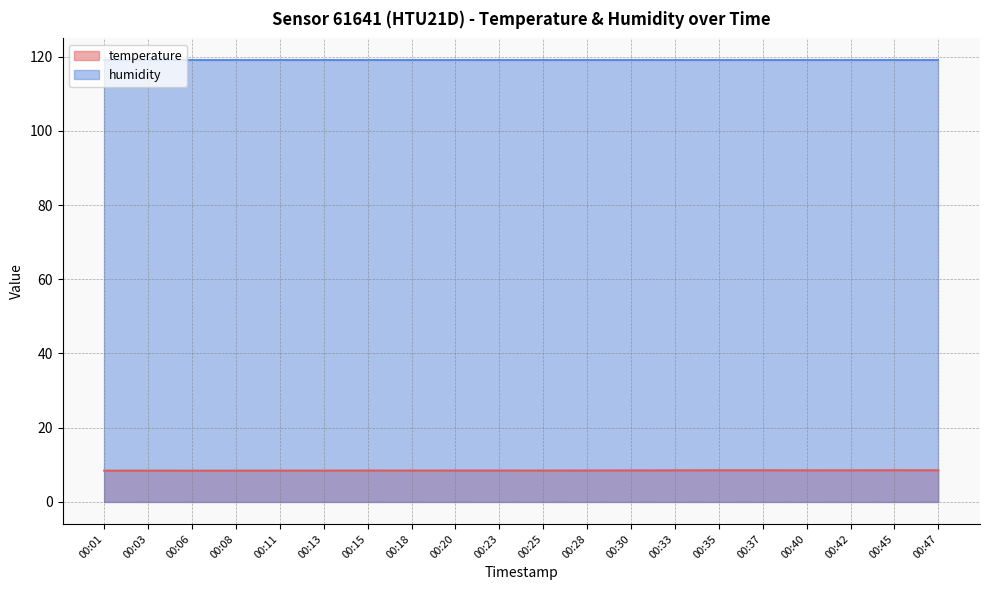

Approximately how many times larger is the value at 00:03 compared to 00:47?

1.0